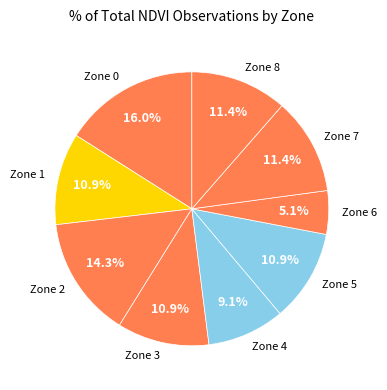

Which has a higher value, Zone 0 or Zone 1?

Zone 0